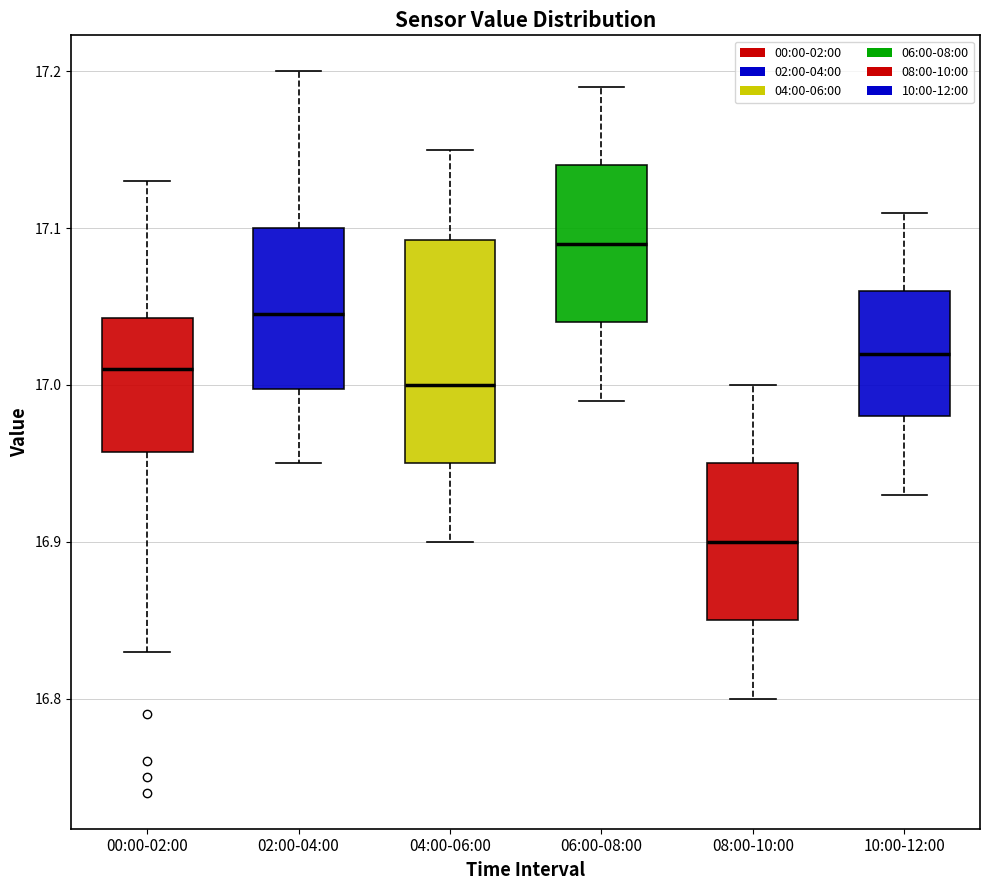

Which box's median line is the lowest?

08:00-10:00